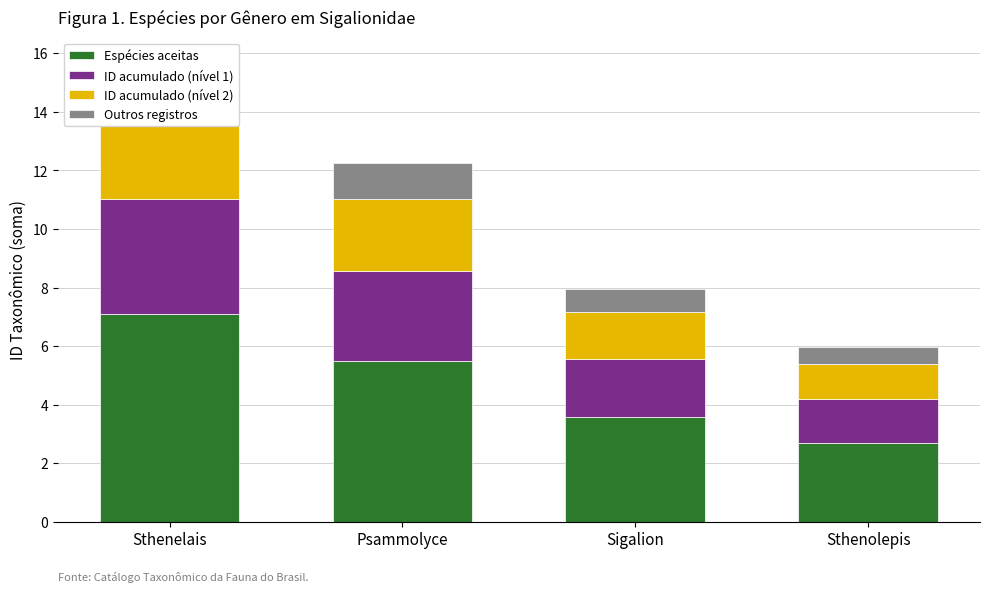

The ID acumulado (nível 2) series shows 1.6 at Sigalion. True or false?

True